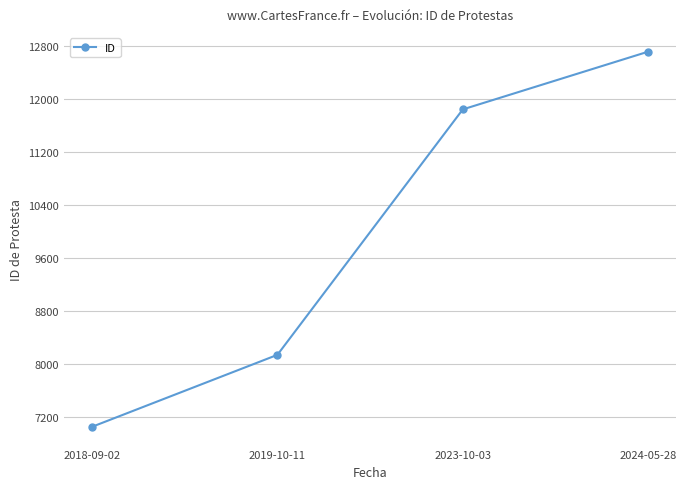

Reading left to right, what are all the values shown in this chart?

7051	8138	11845	12717